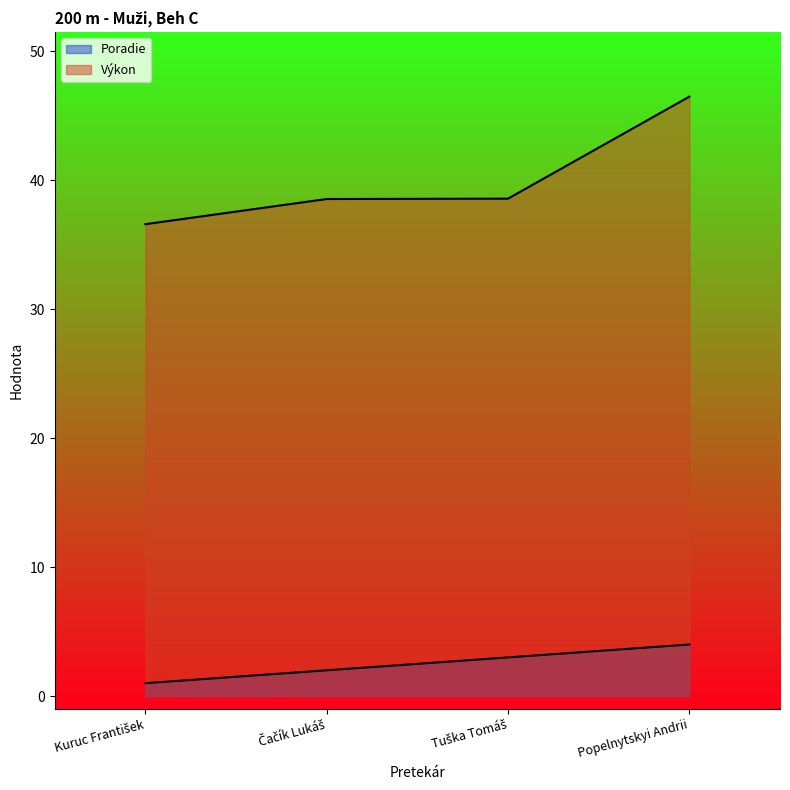

What is the label of the 4th point from the left?

Popelnytskyi Andrii